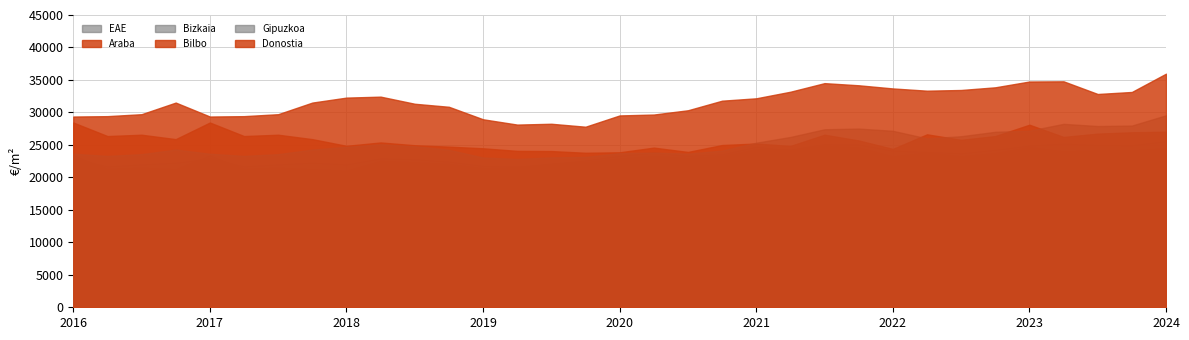

Which category has the lowest value across all series?

2018-IV